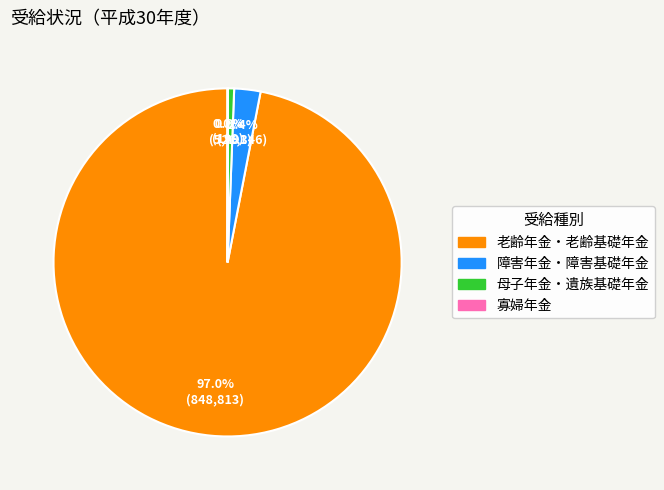

Which category has the biggest portion of the pie?

老齢年金・老齢基礎年金